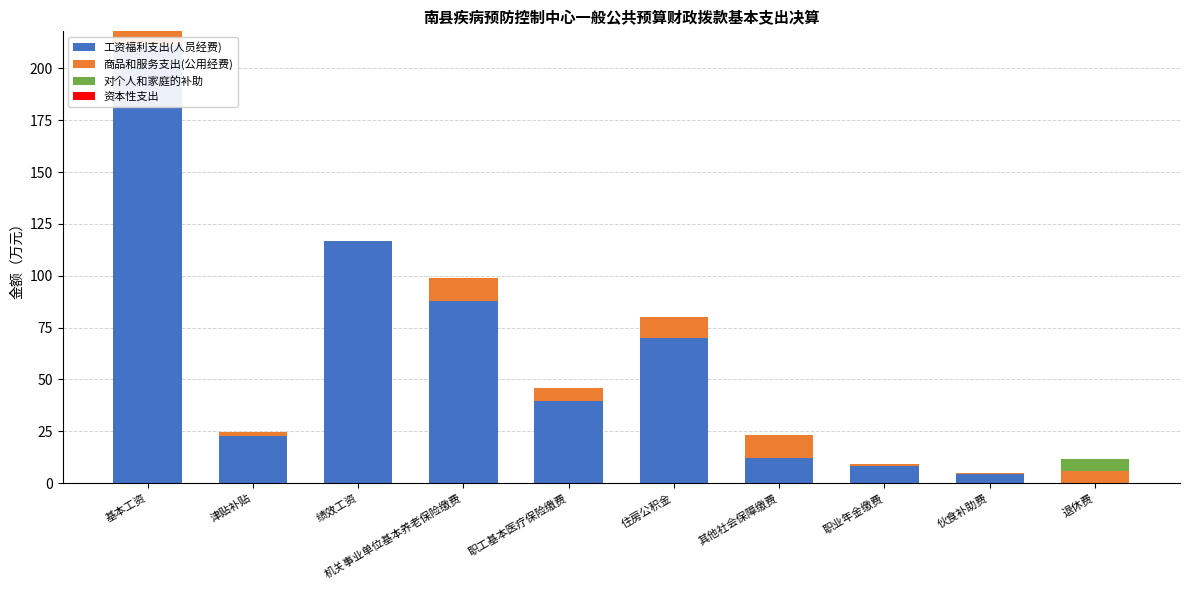

Is it true that 商品和服务支出(公用经费) equals 11.2 at 机关事业单位基本养老保险缴费?

True